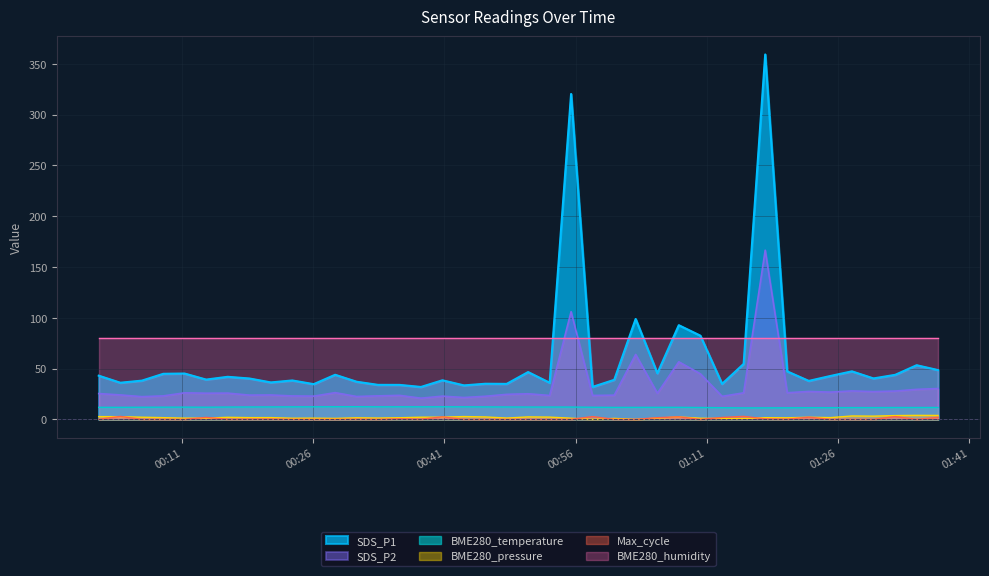

Which series changed the most between 2023/11/03 00:01:28 and 2023/11/03 00:43:14?

SDS_P1